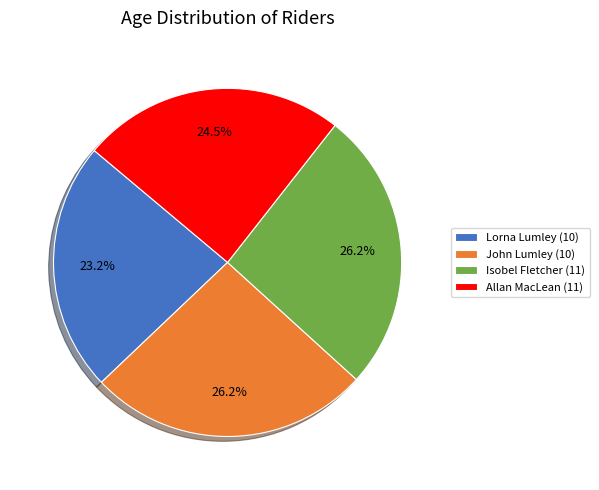

What percentage is the Isobel Fletcher (11) slice, to the nearest percent?

26%